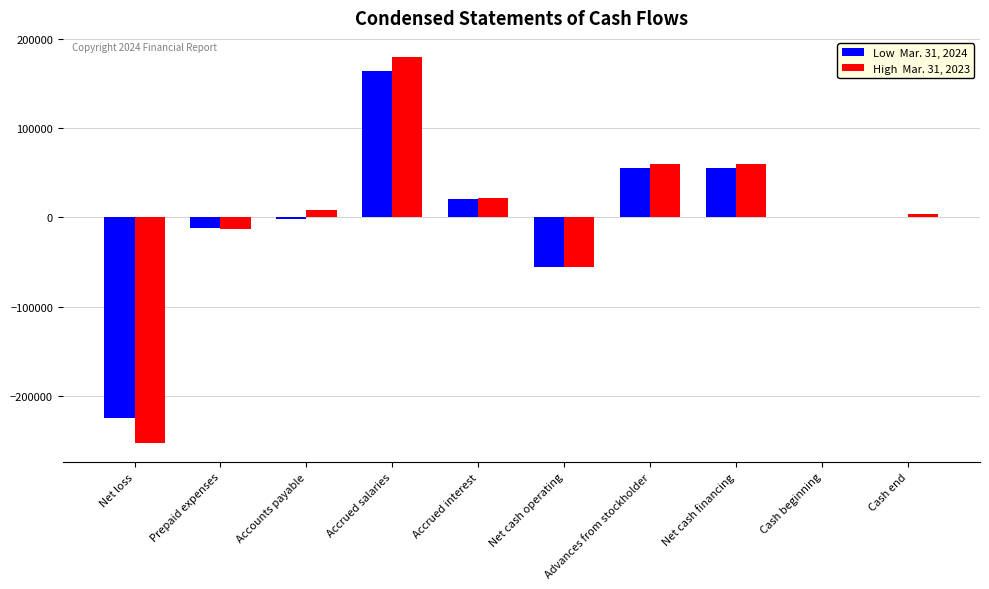

Which category has the highest value across all series?

Accrued salaries